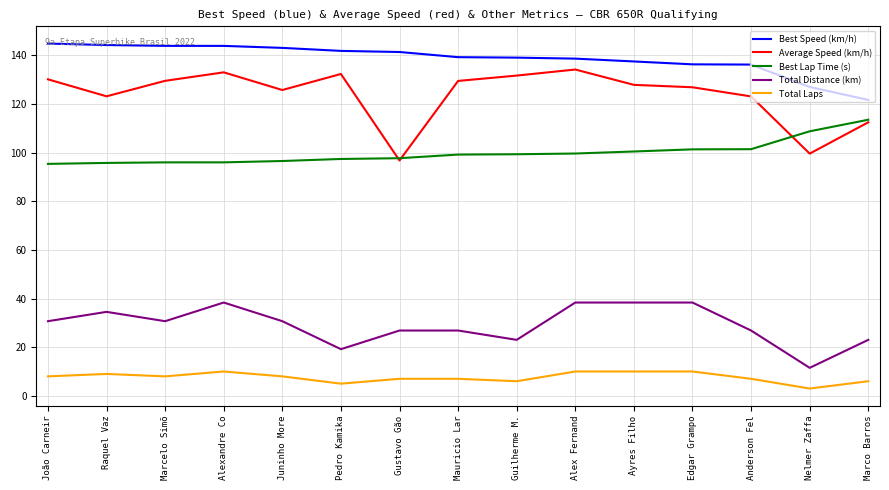

True or false: Average Speed (km/h) and Best Speed (km/h) cross at least once.

False